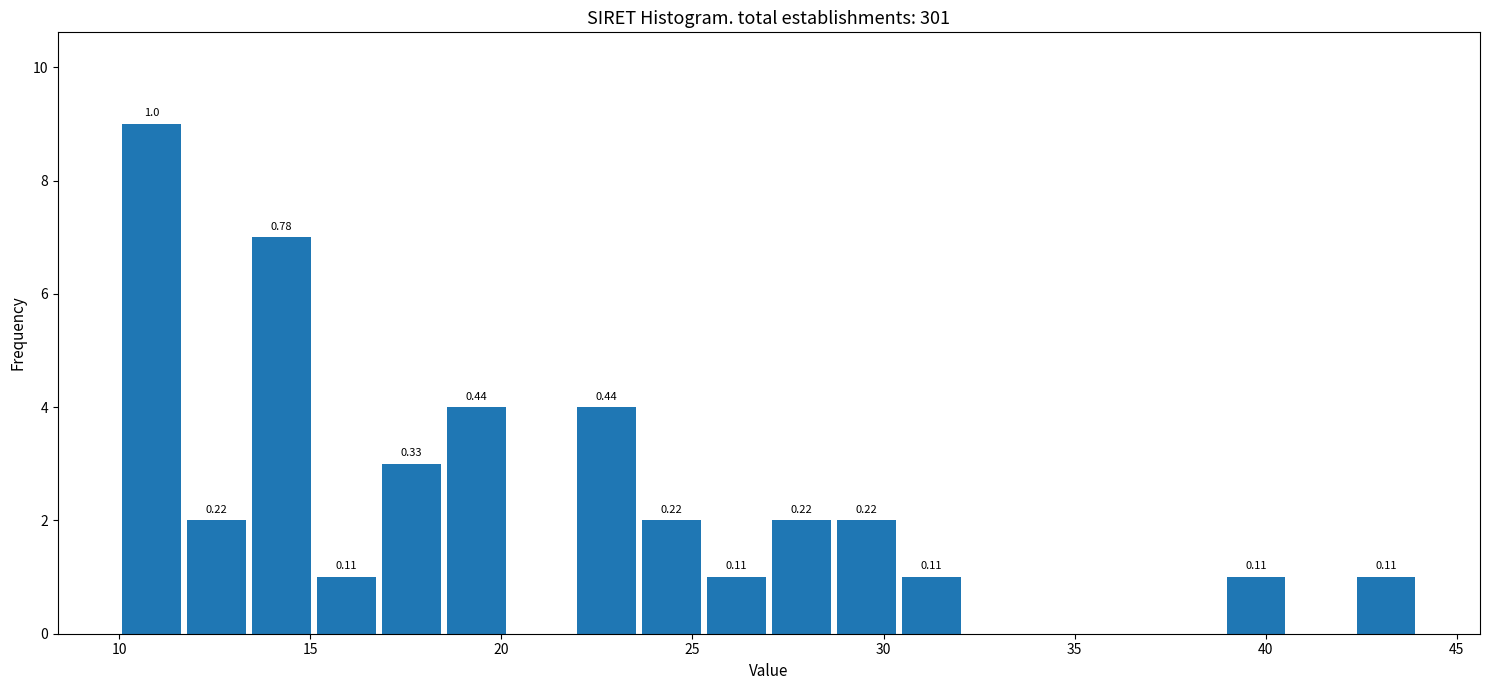

Read against the x-axis, roughly where is the centre of the tallest bar?

11.0